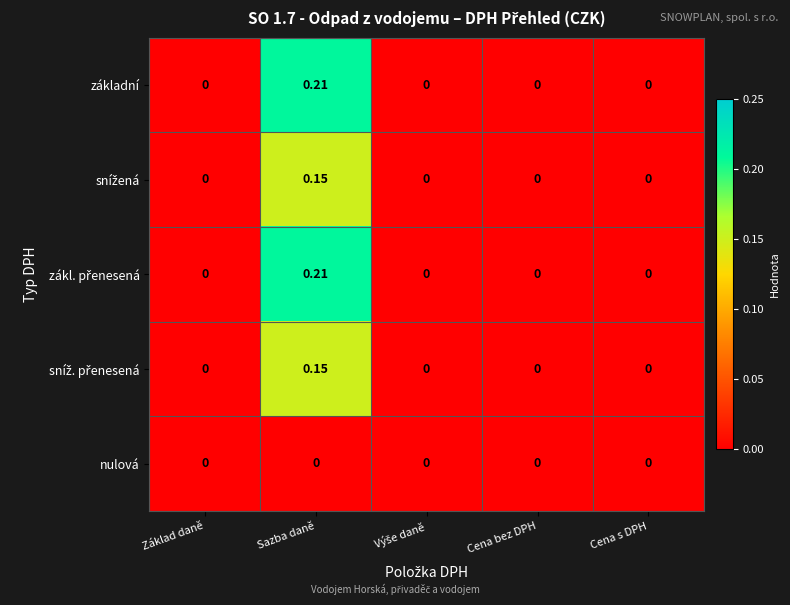

At which category is the sum across all series the highest?

Sazba daně